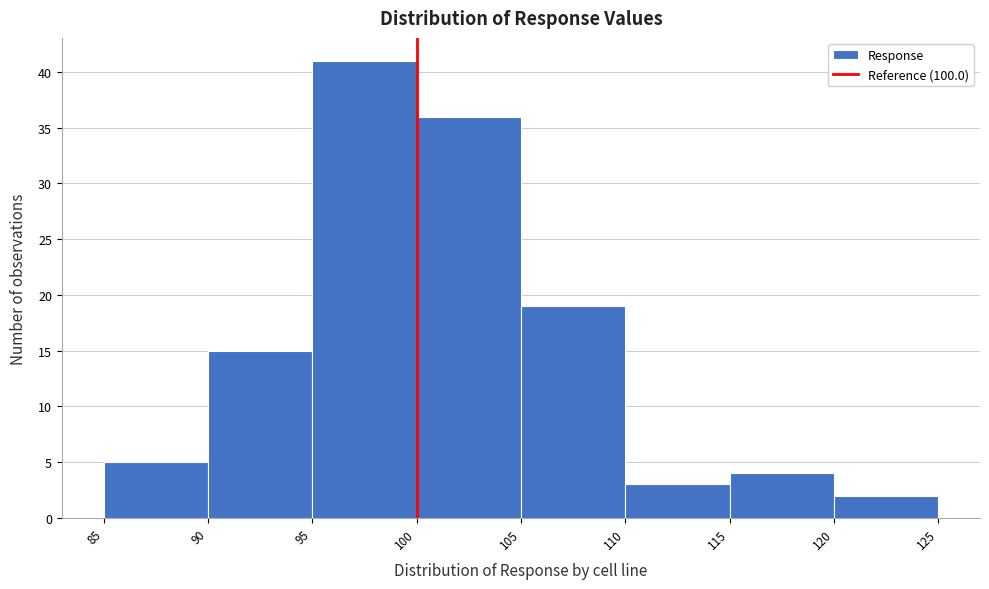

Over which range of the x-axis is the bar tallest?

95 to 100